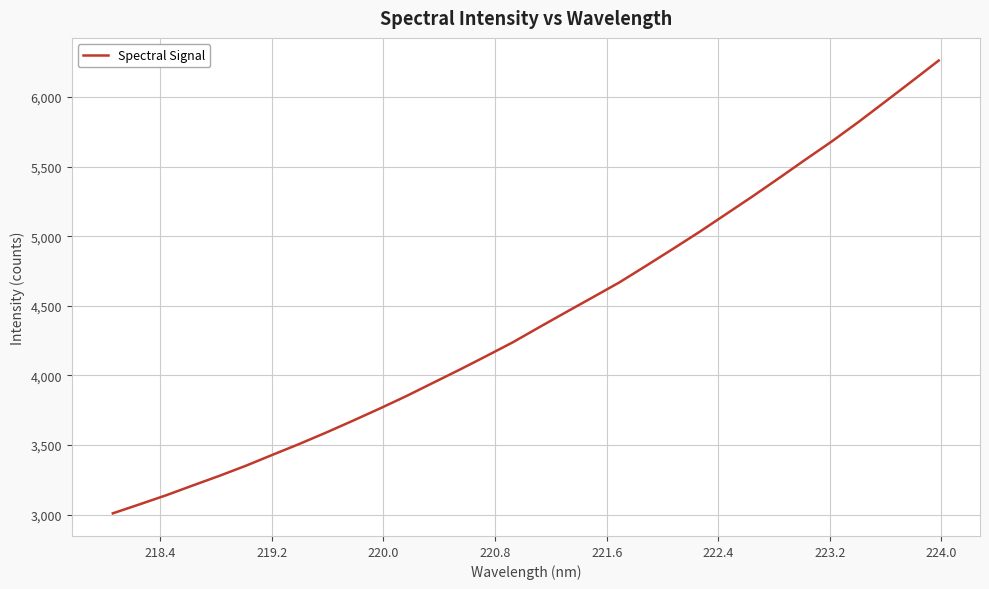

What is the minimum value shown in the chart?

3009.4